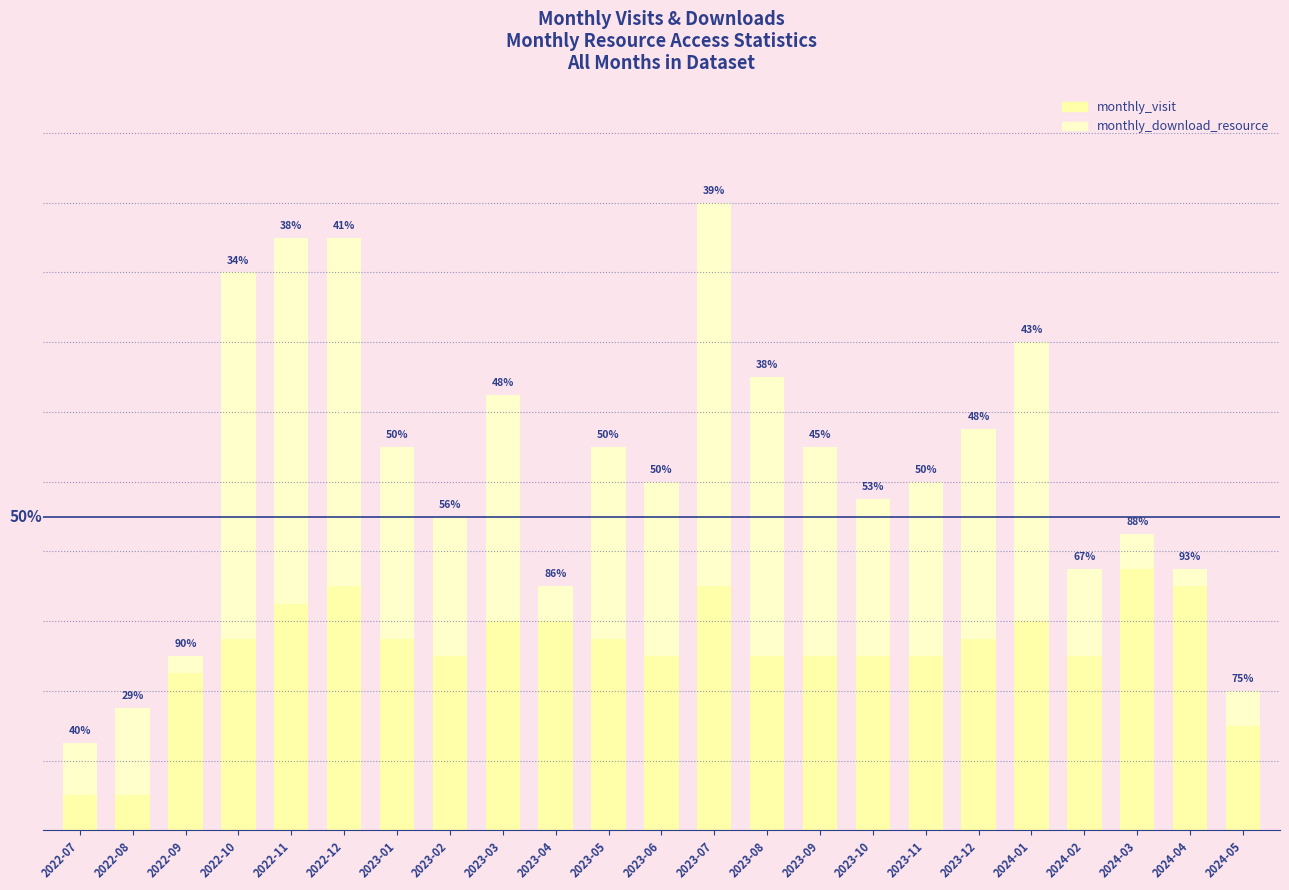

Are the bars horizontal?

No